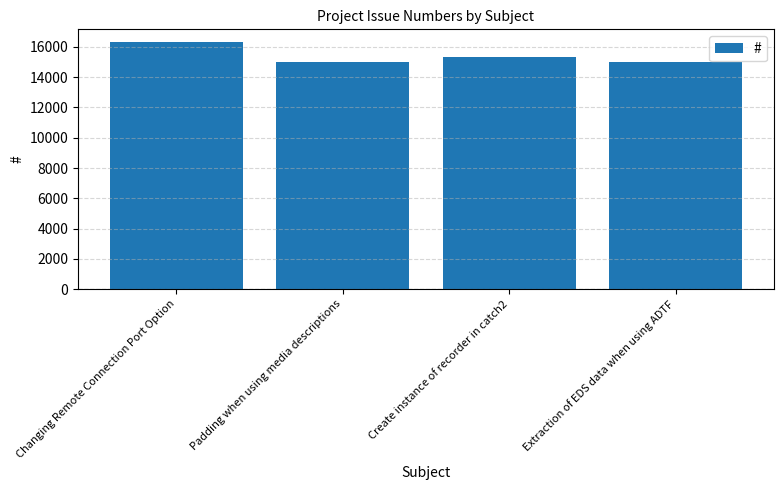

What is the average value?

15409